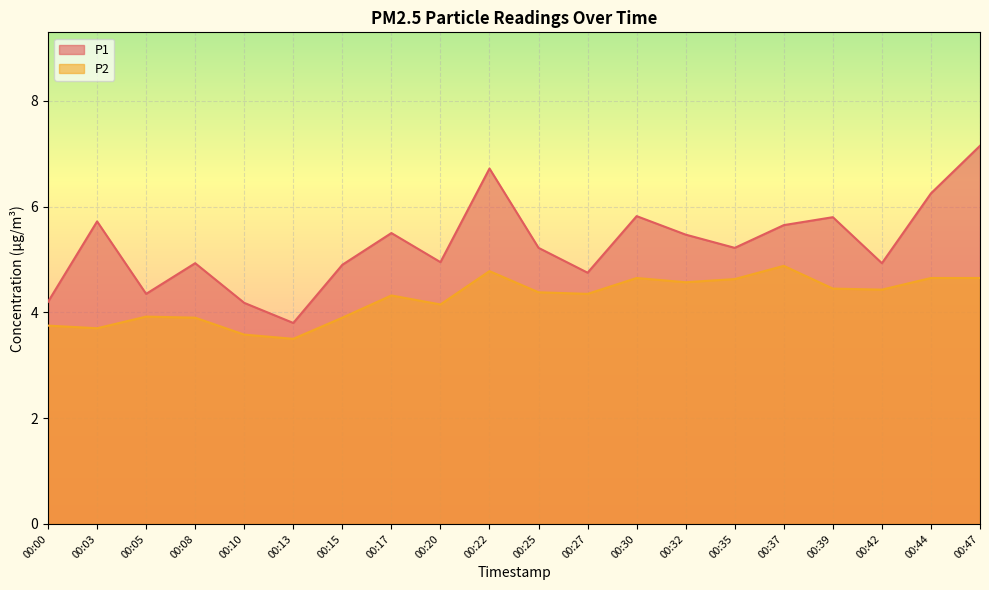

Is it true that P2 equals 6.5 at 00:20?

False